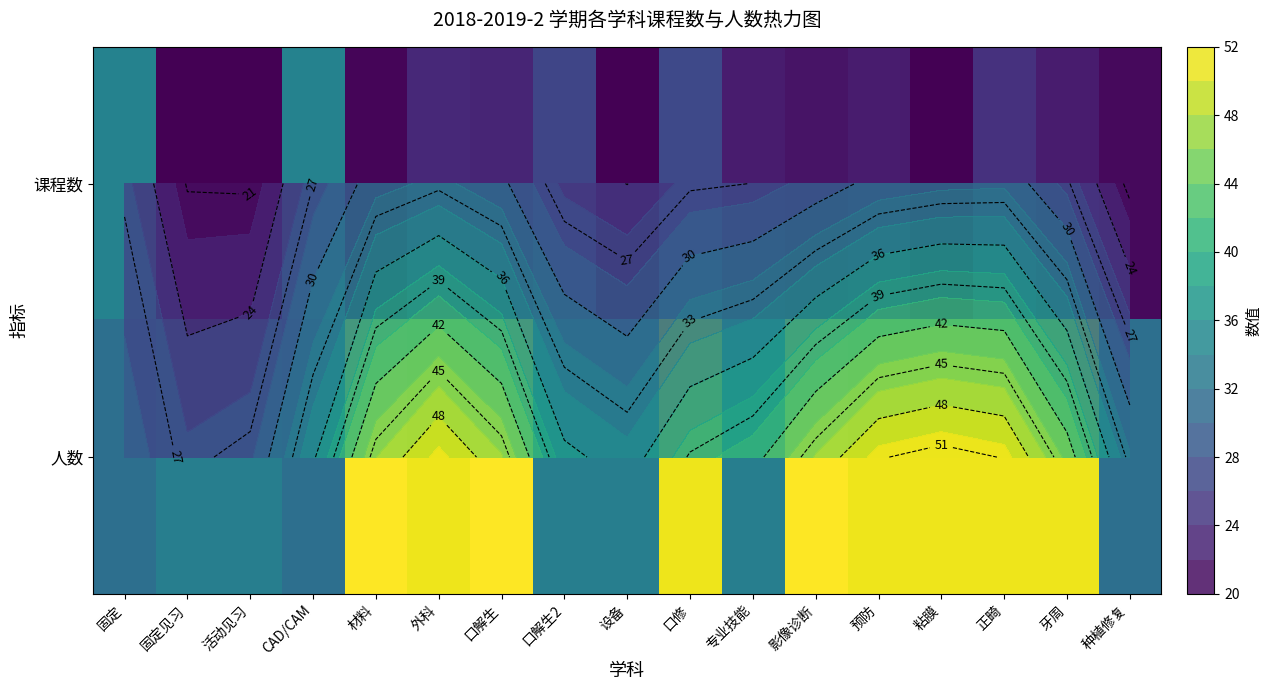

List the series in order of their overall mean, highest first.

人数, 课程数